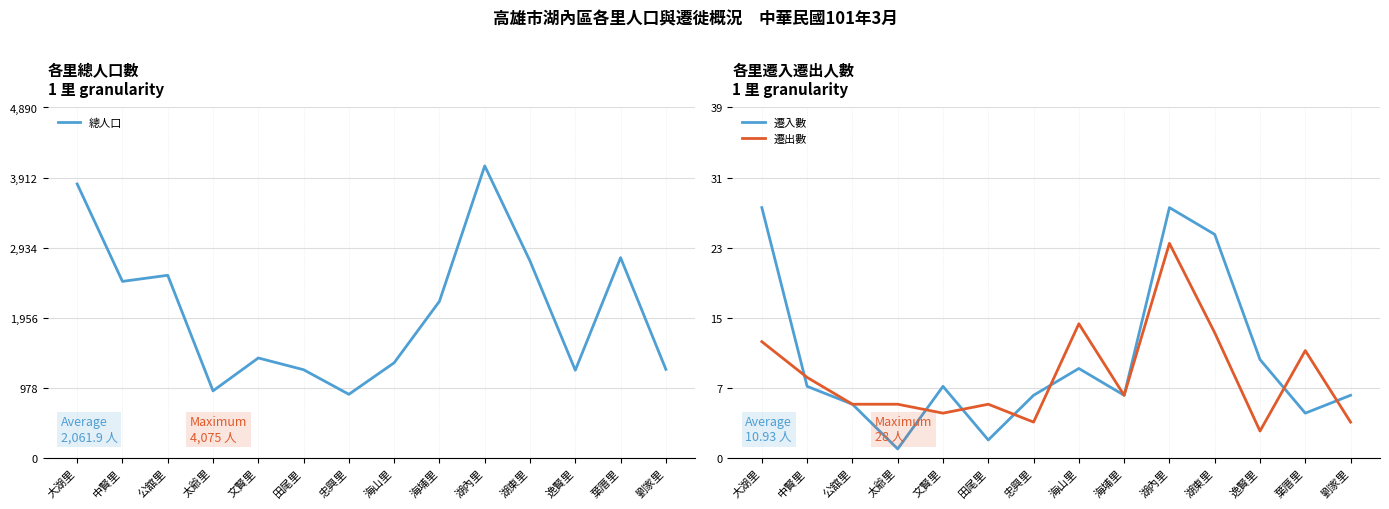

True or false: 總人口 and 遷出數 cross at least once.

False